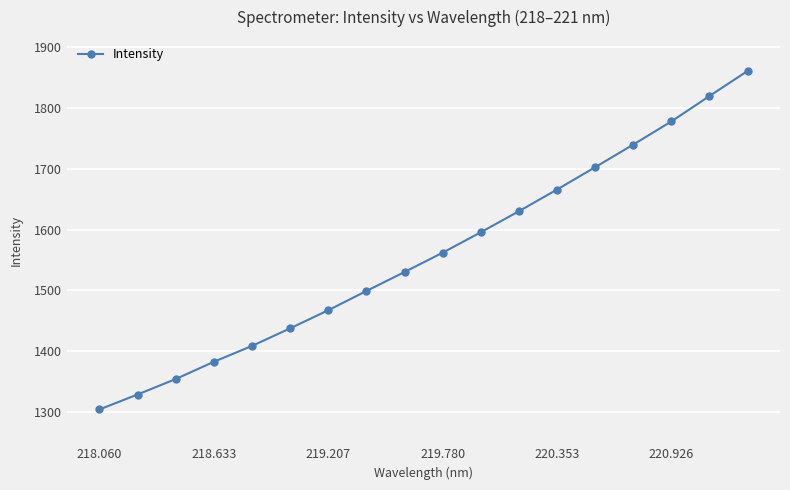

What is the minimum value shown in the chart?

1304.6